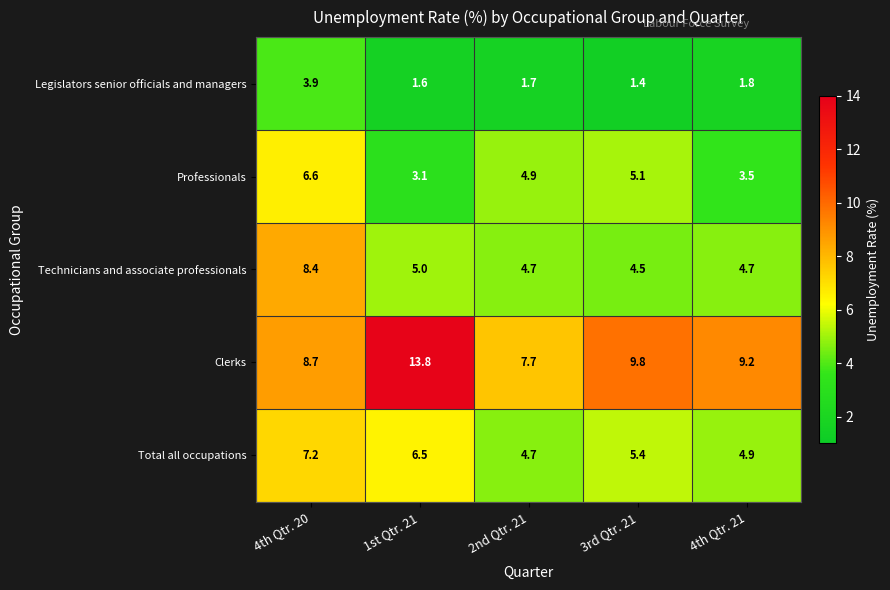

At which category is the sum across all series the highest?

4th Qtr. 20